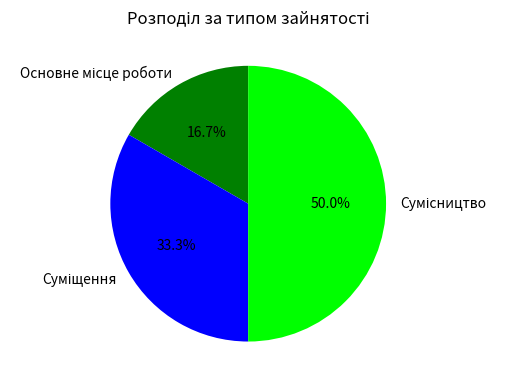

Count the number of slices in the pie.

3